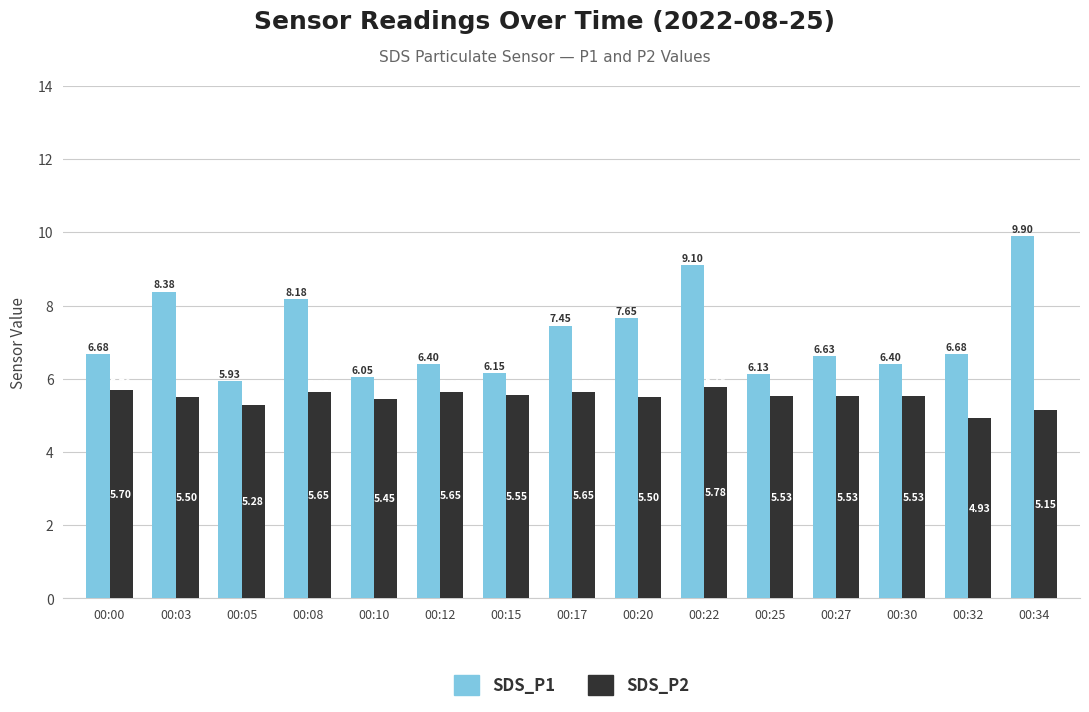

What is the total value across all series at 00:20?

13.2